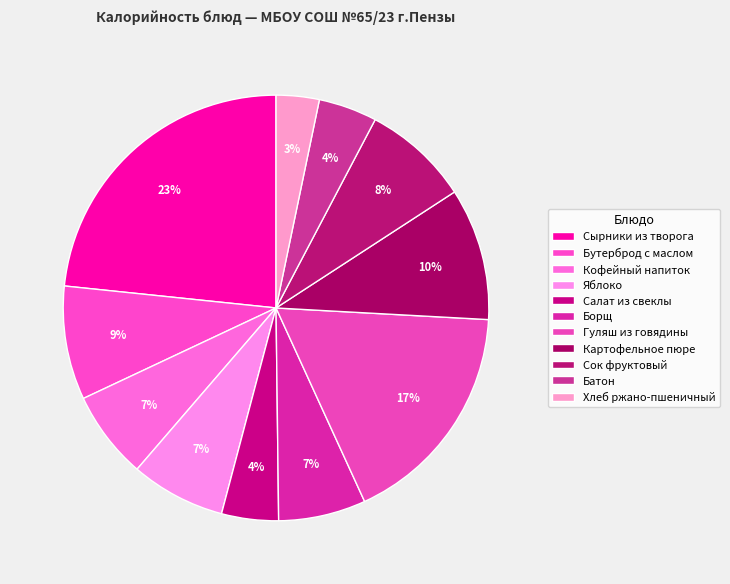

Count the number of slices in the pie.

11